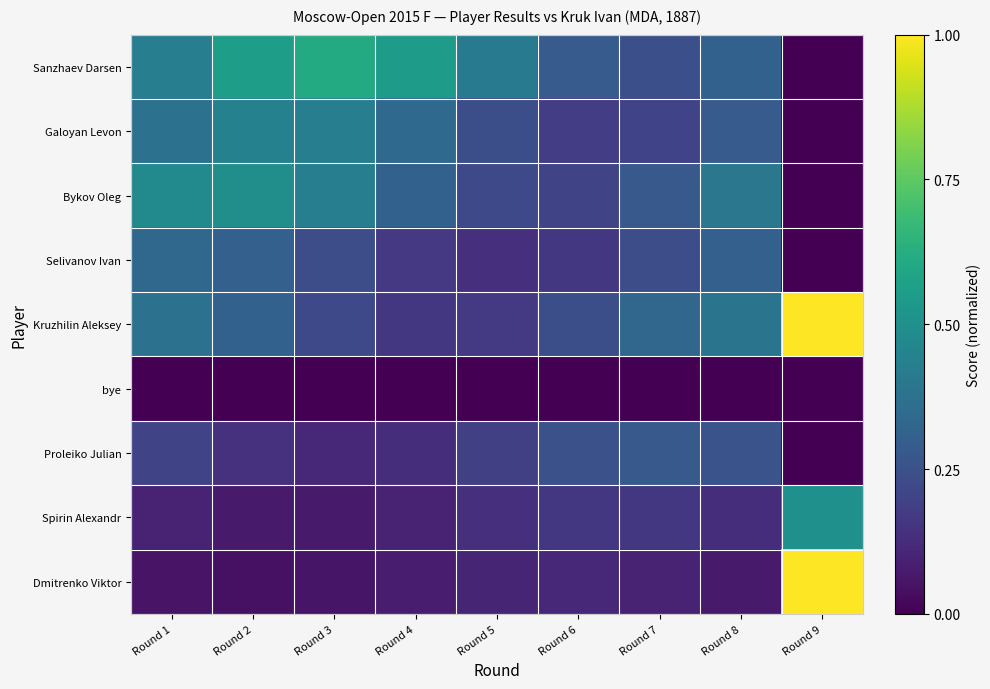

Rank the series by their maximum value, from highest to lowest.

Kruzhilin Aleksey, Dmitrenko Viktor, Sanzhaev Darsen, Spirin Alexandr, Bykov Oleg, Galoyan Levon, Selivanov Ivan, Proleiko Julian, bye